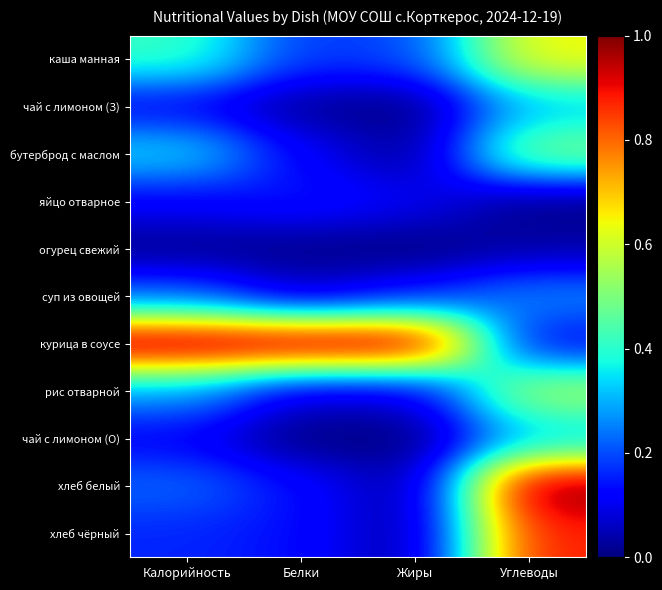

Which has a higher value, Жиры or Белки?

Жиры